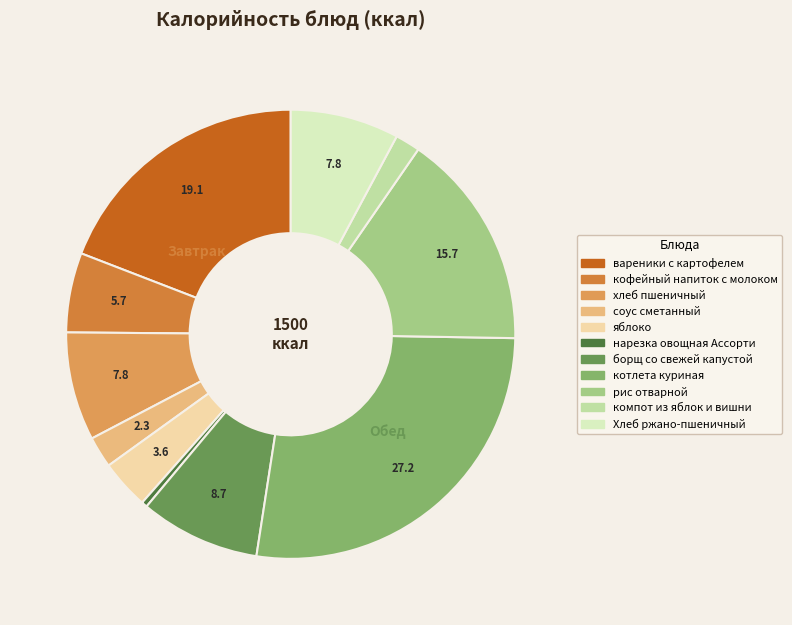

What is the largest slice in the pie chart?

котлета куриная